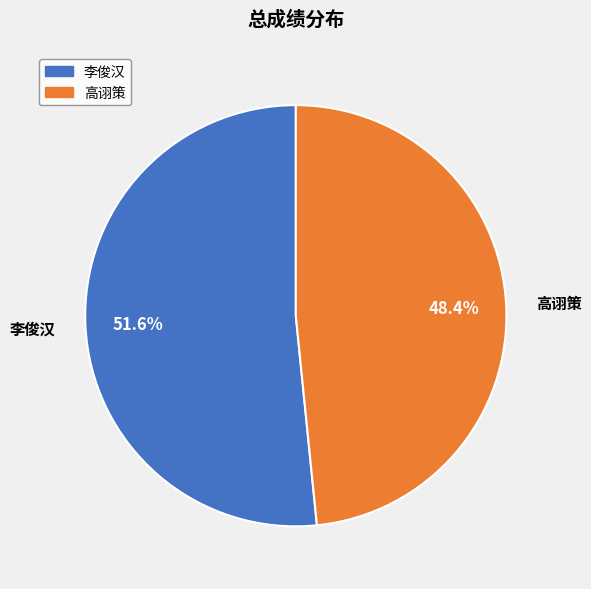

How many slices are in this pie chart?

2